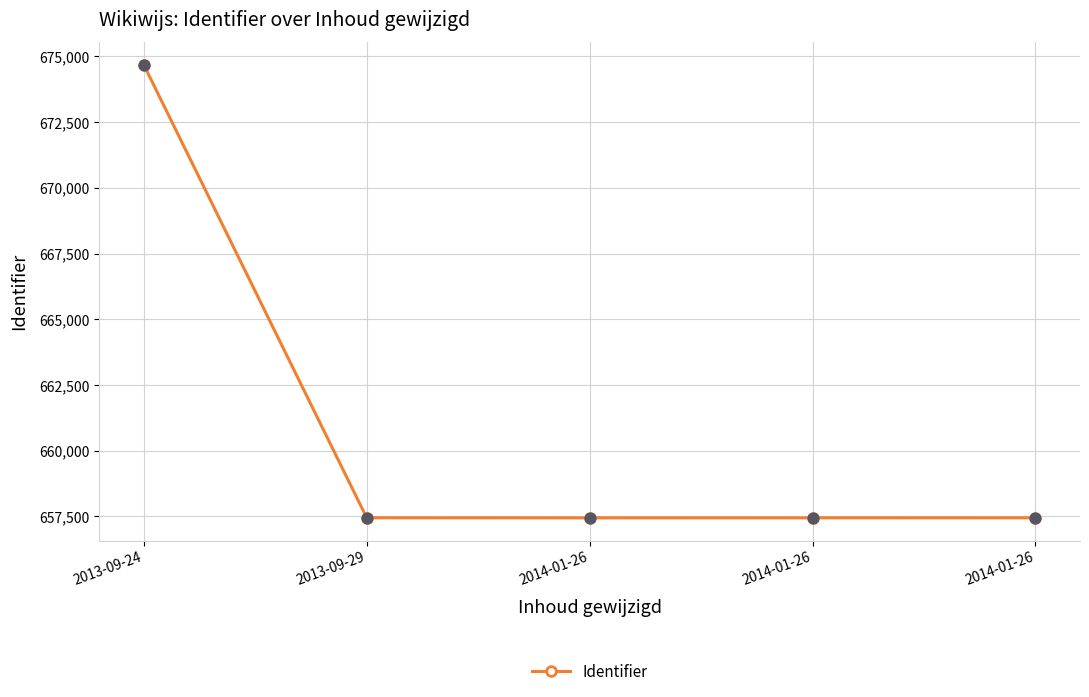

What is the change in value from 2013-09-24 to 2013-09-29?

-17225